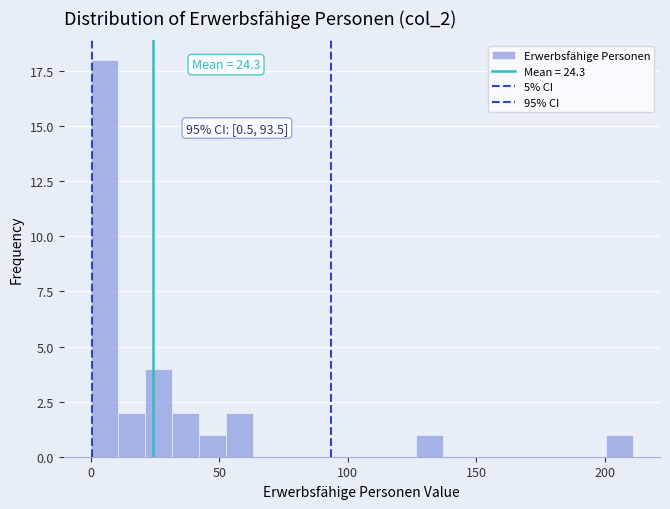

Read against the x-axis, roughly where is the centre of the tallest bar?

5